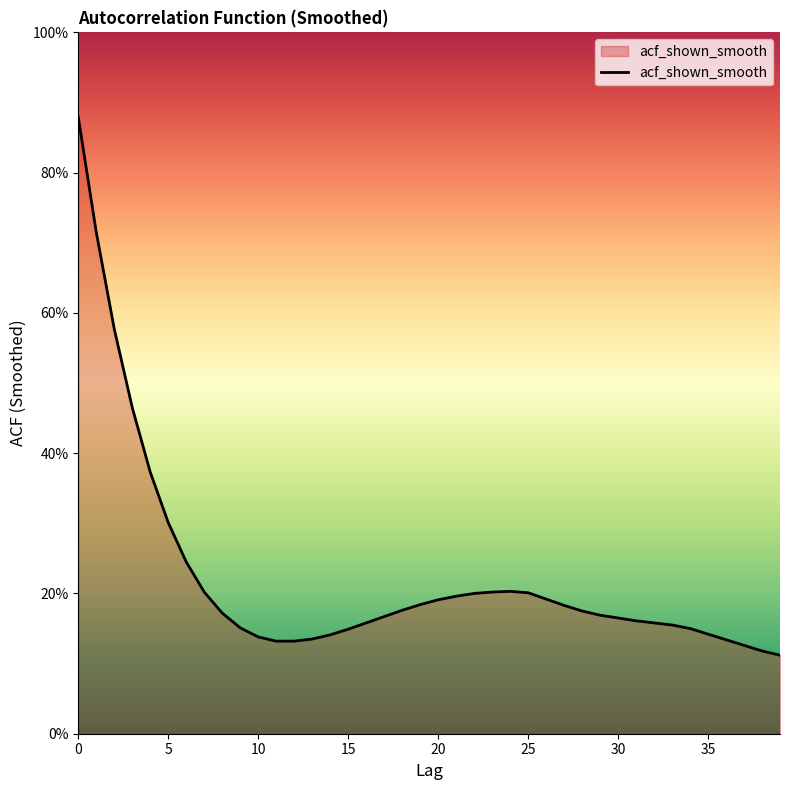

Is this an area chart (filled region under the line)?

Yes